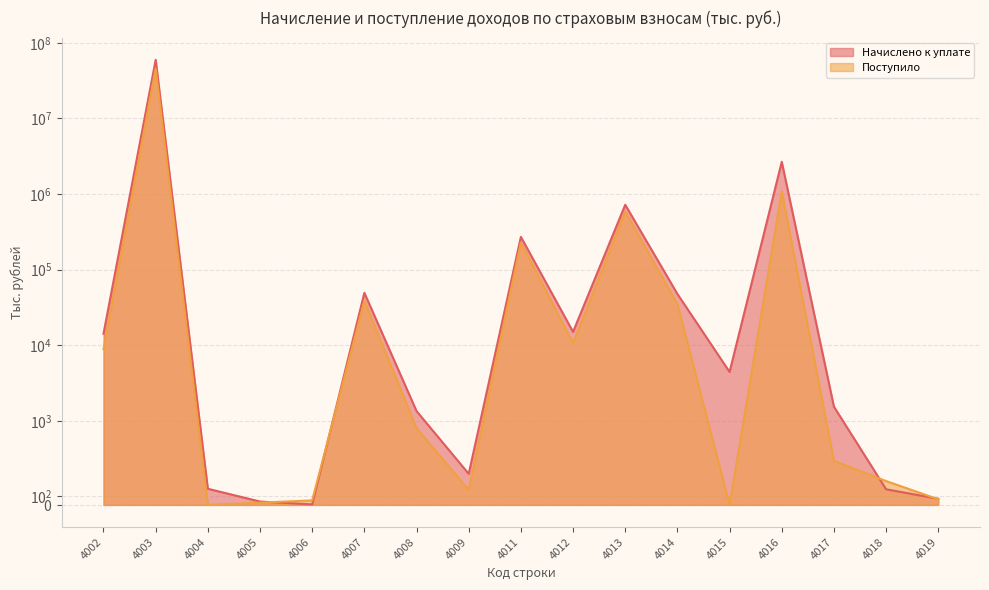

What is the sum of all Начислено к уплате values?

63390946